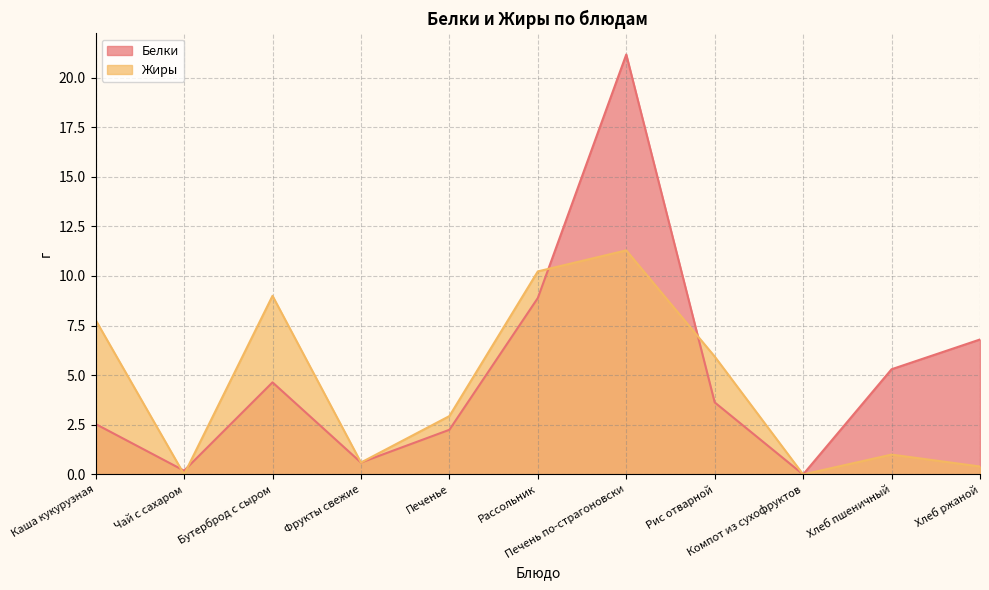

What is the value of the Белки point at the 6th from the left?

8.9